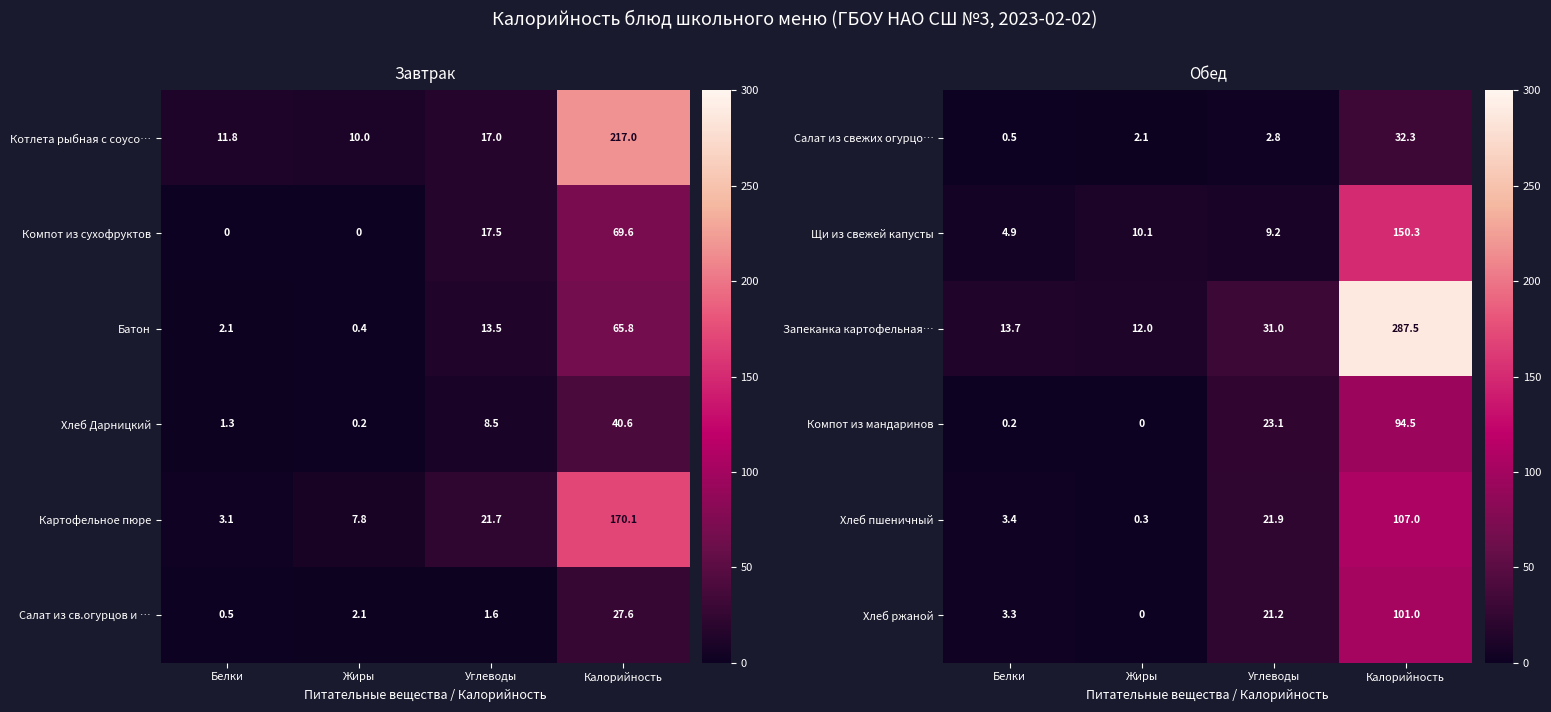

Is it true that Запеканка картофельная… equals 287.5 at Калорийность?

True